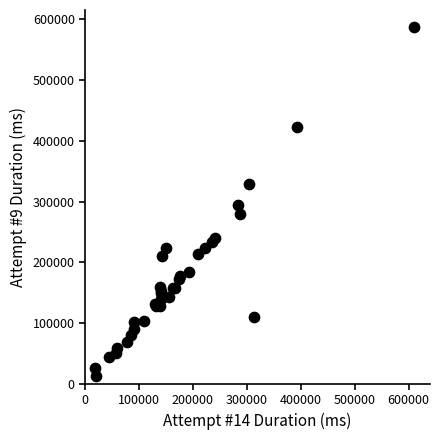

What Y value in the scatter plot is closest to 300187?

293970